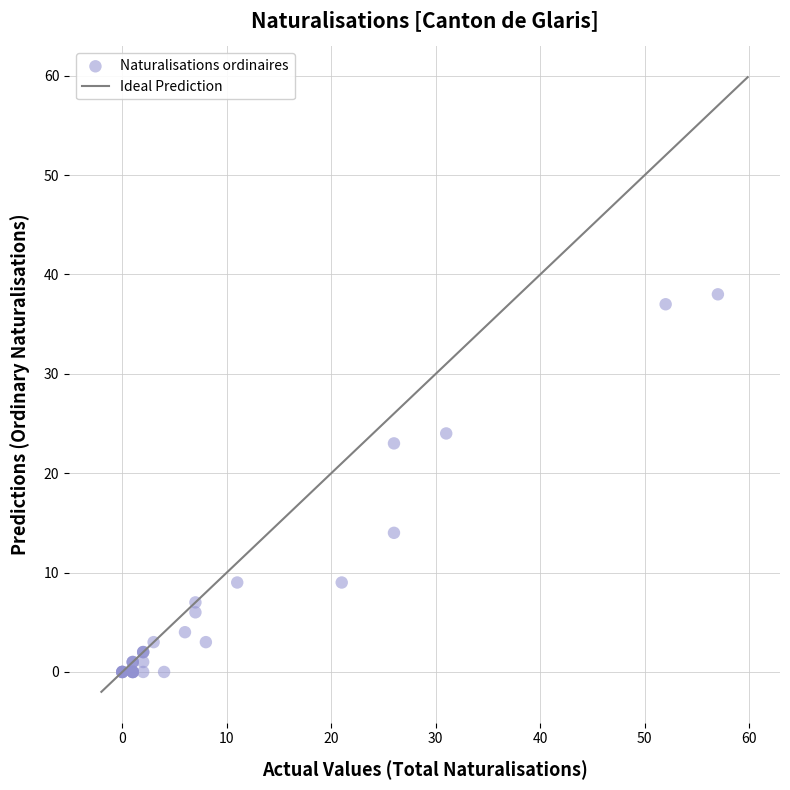

What Y value in the scatter plot is closest to 19?

23